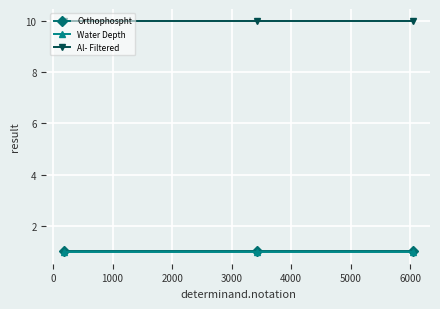

What is the smallest value displayed?

1.0